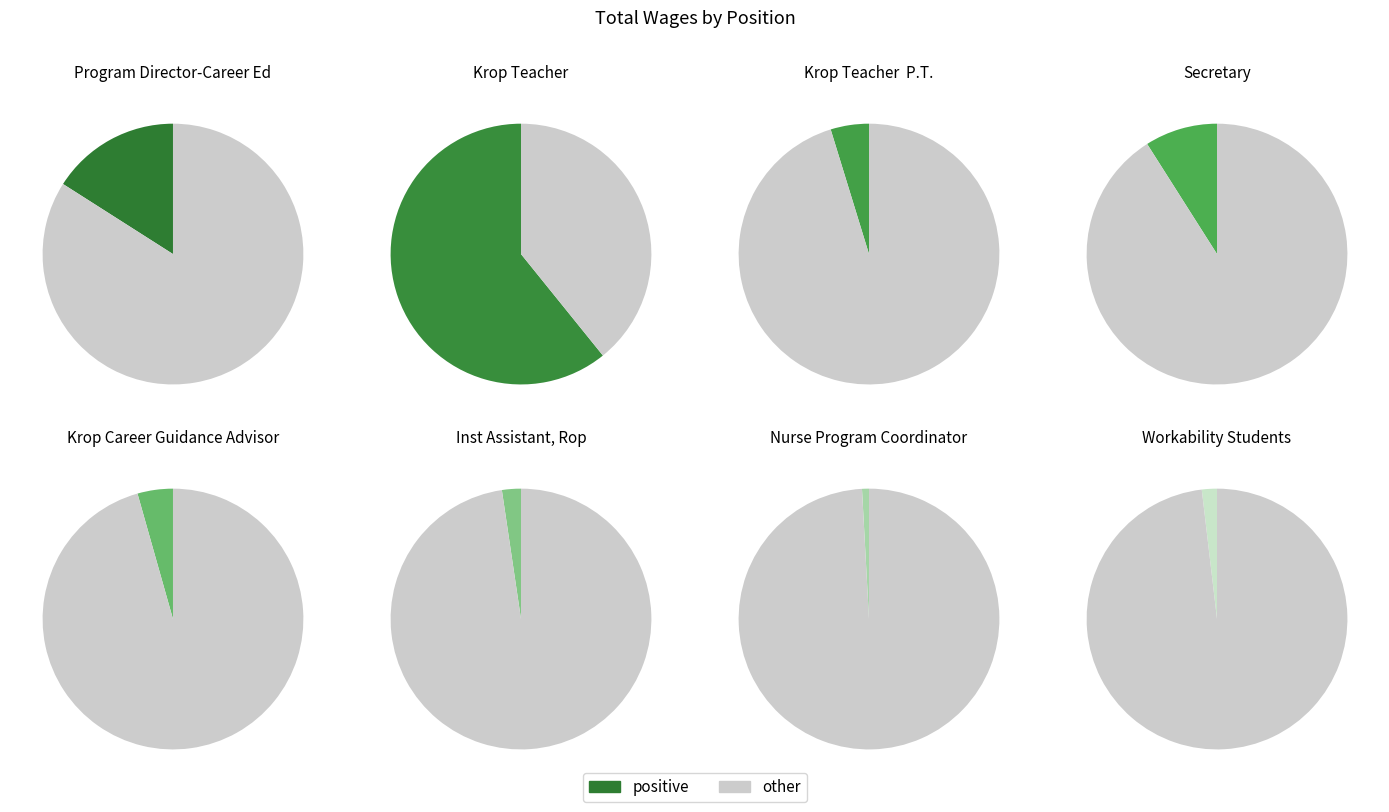

What is the largest slice in the pie chart?

Krop Teacher